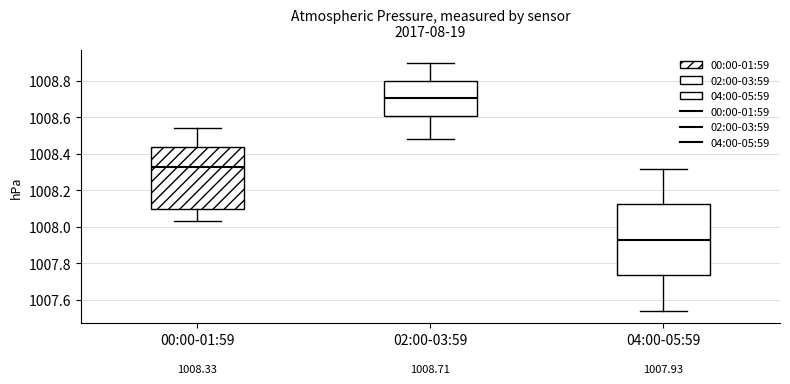

Which box is the tallest, from its lower edge to its upper edge?

04:00-05:59